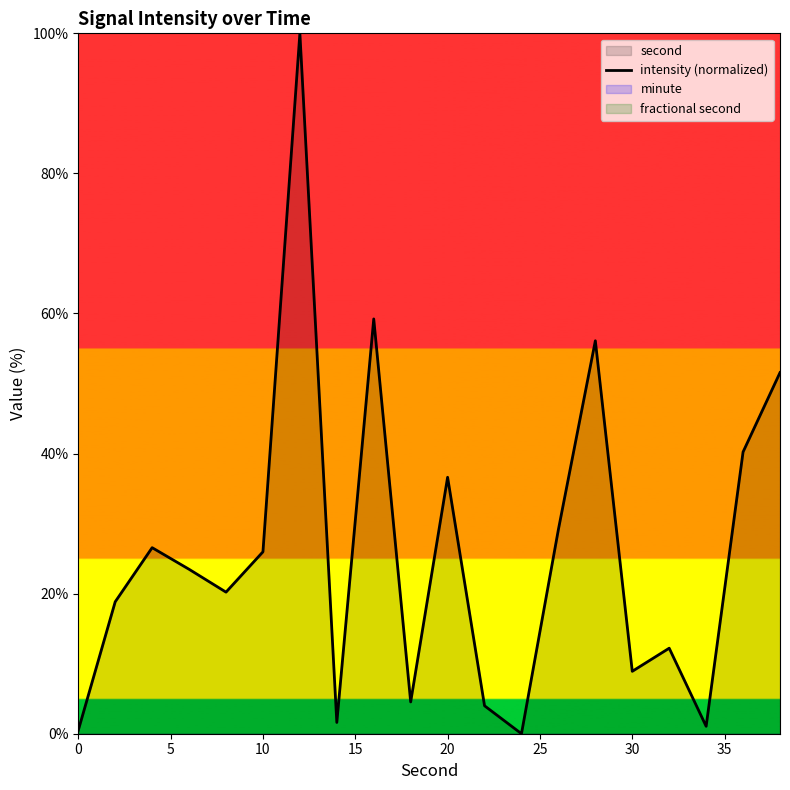

What is the maximum value for intensity (normalized)?

100.0